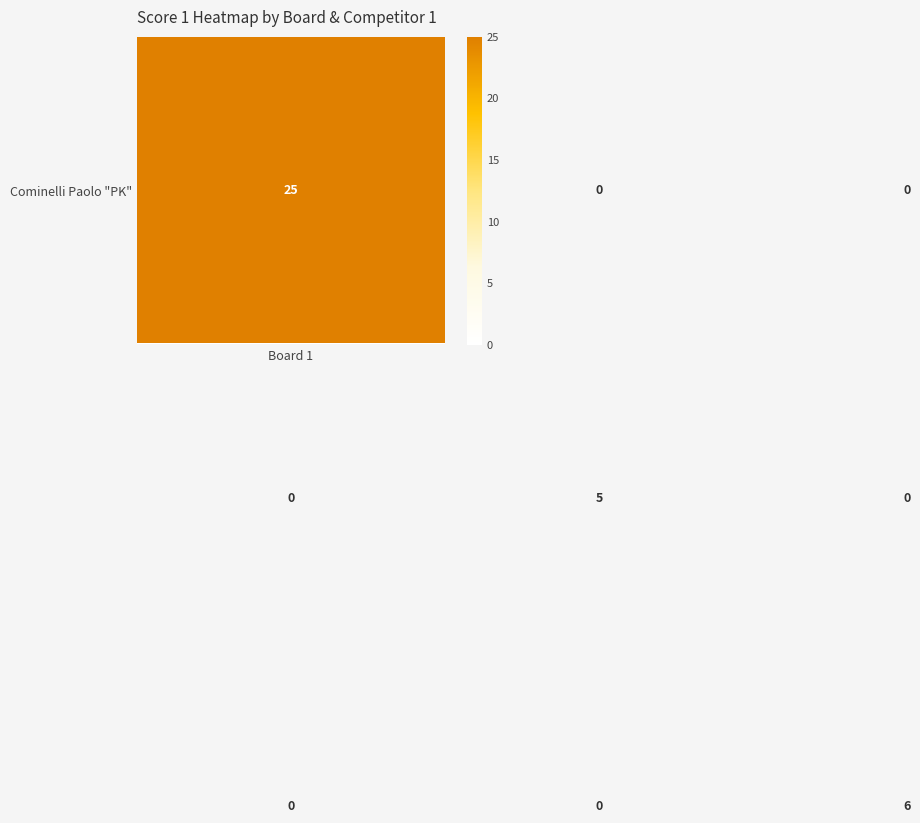

What is the maximum value shown in the chart?

25